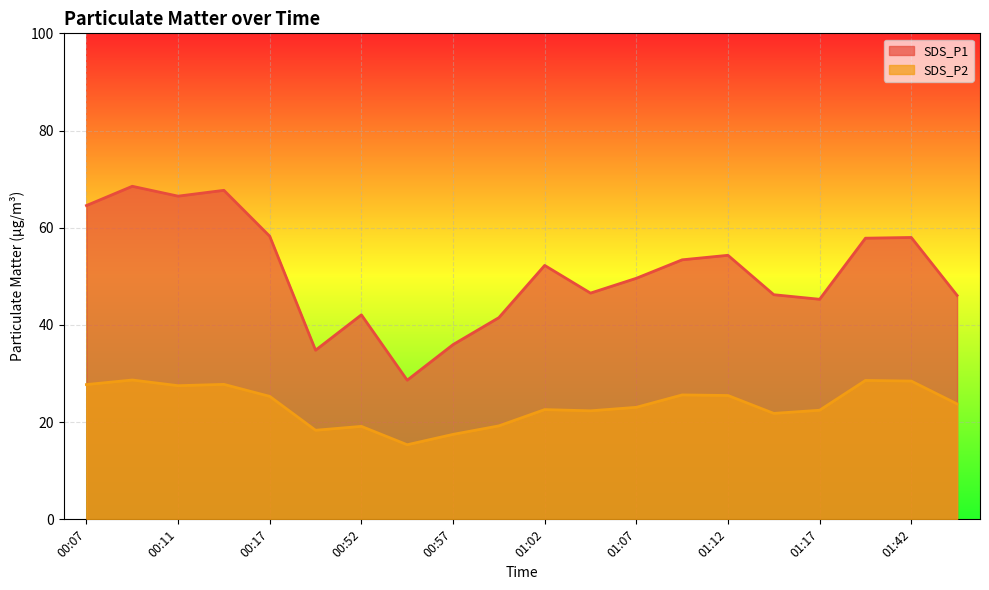

Is the value of SDS_P2 at 01:42 greater than the value of SDS_P1 at 00:14?

No